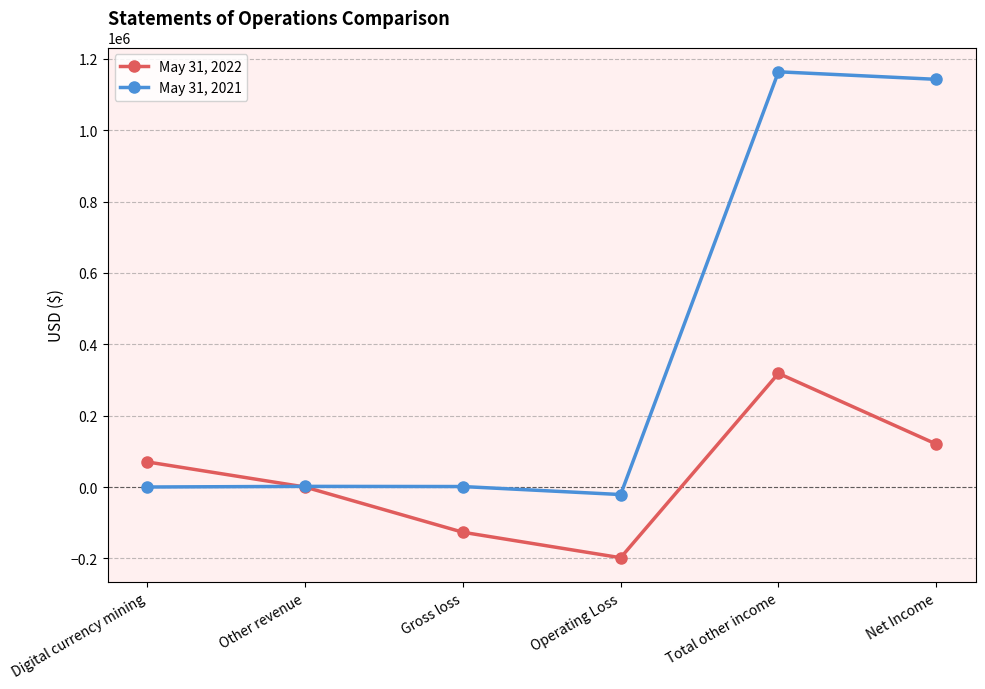

True or false: May 31, 2022 has a value of 162177 at Other revenue.

False